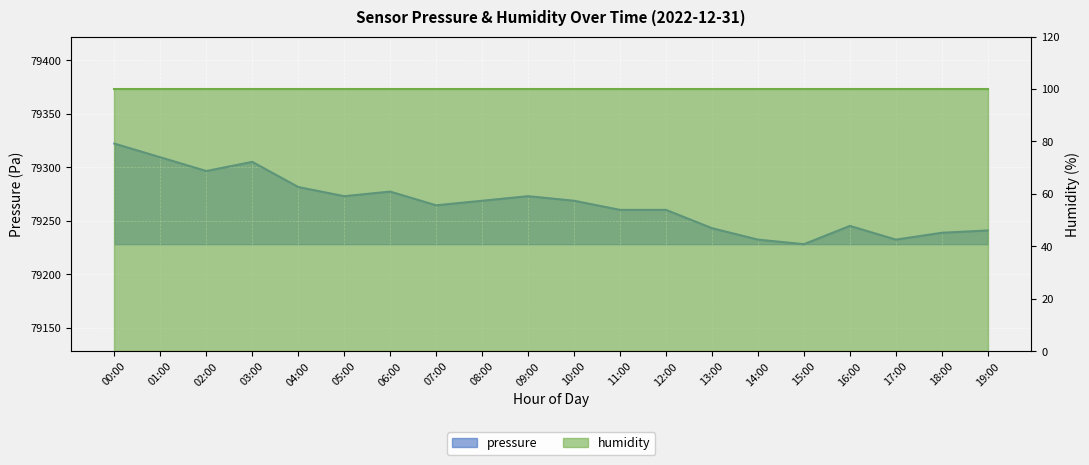

Where is the first local minimum?

02:00